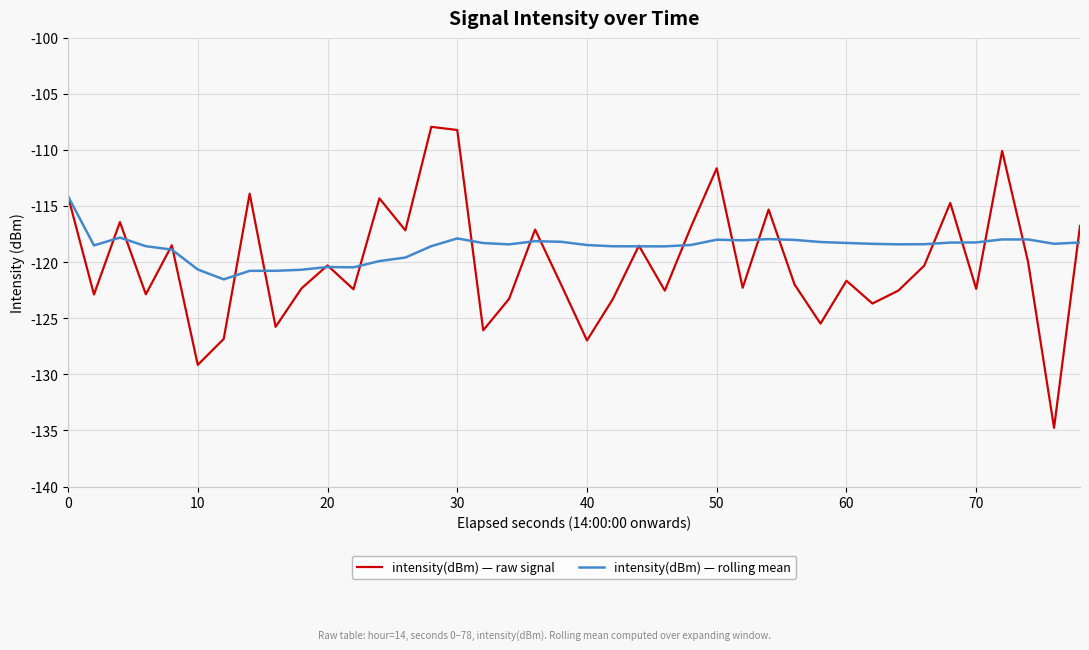

What is the maximum value shown in the chart?

-107.9